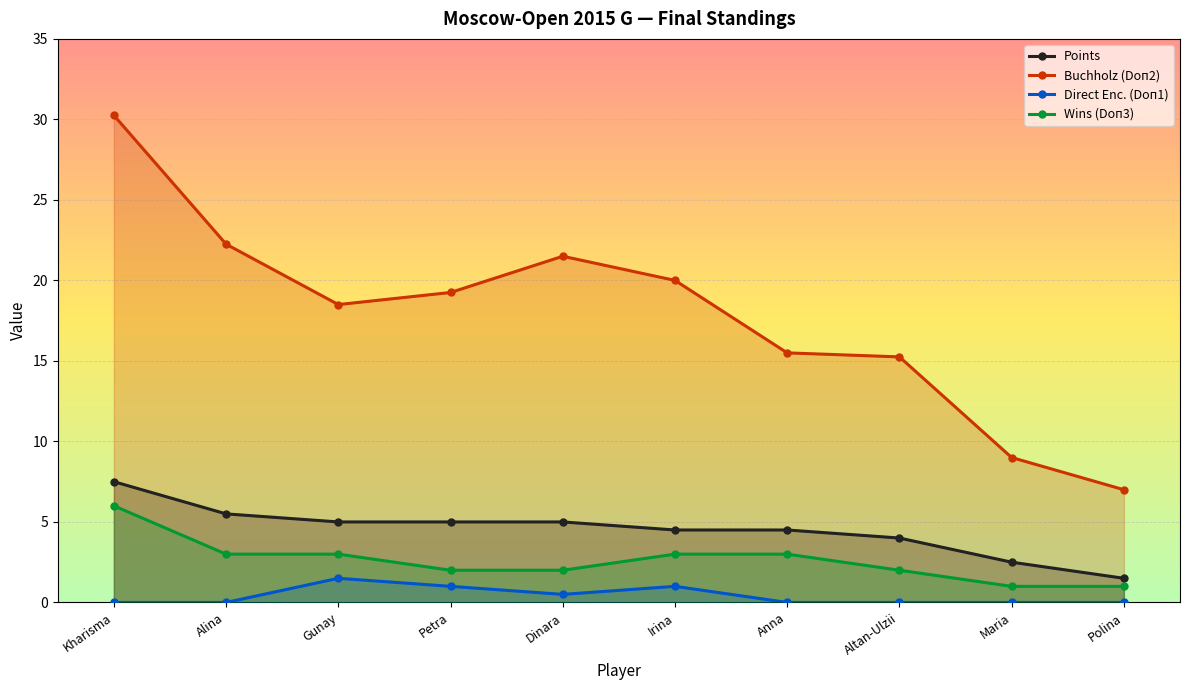

Which category has the highest value across all series?

Kharisma